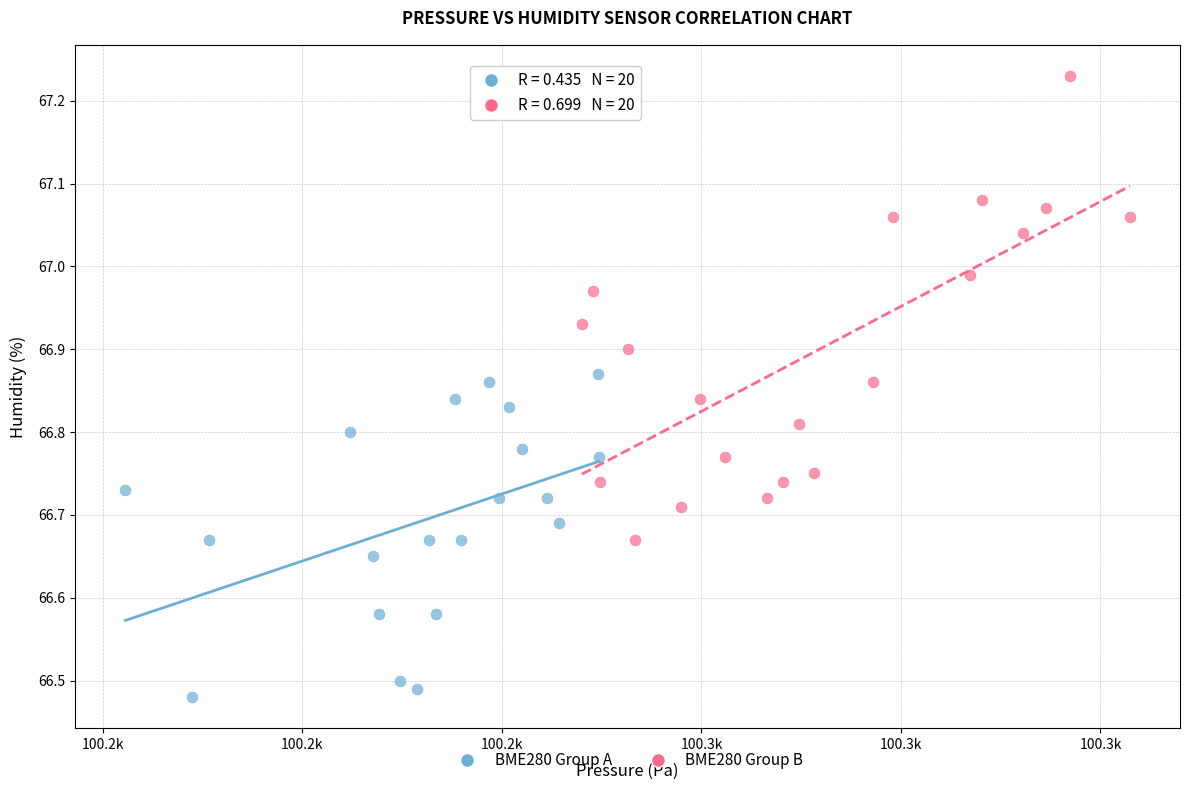

Which series has the widest spread of Y values?

BME280 Group B